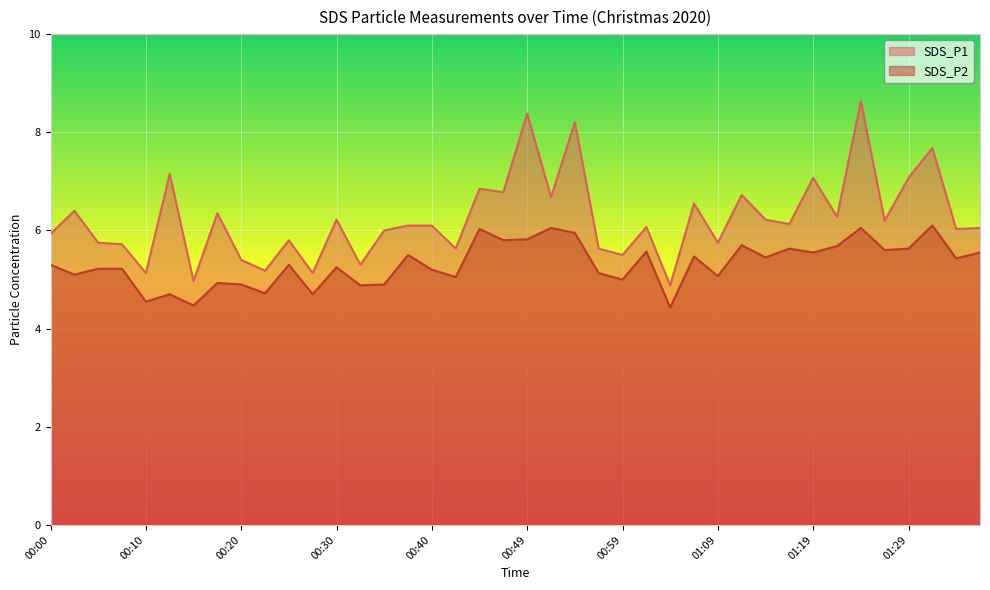

What position from the left is 00:40?

17